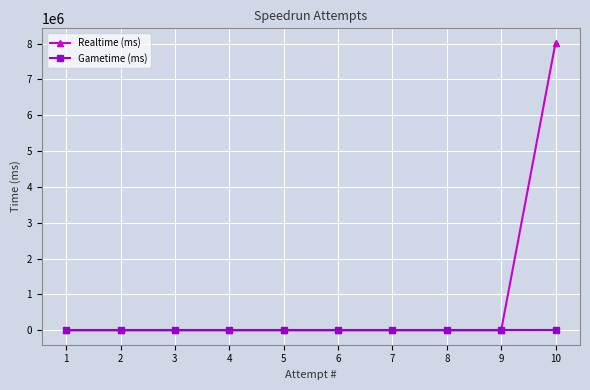

At how many categories does at least one series exceed 146657?

1